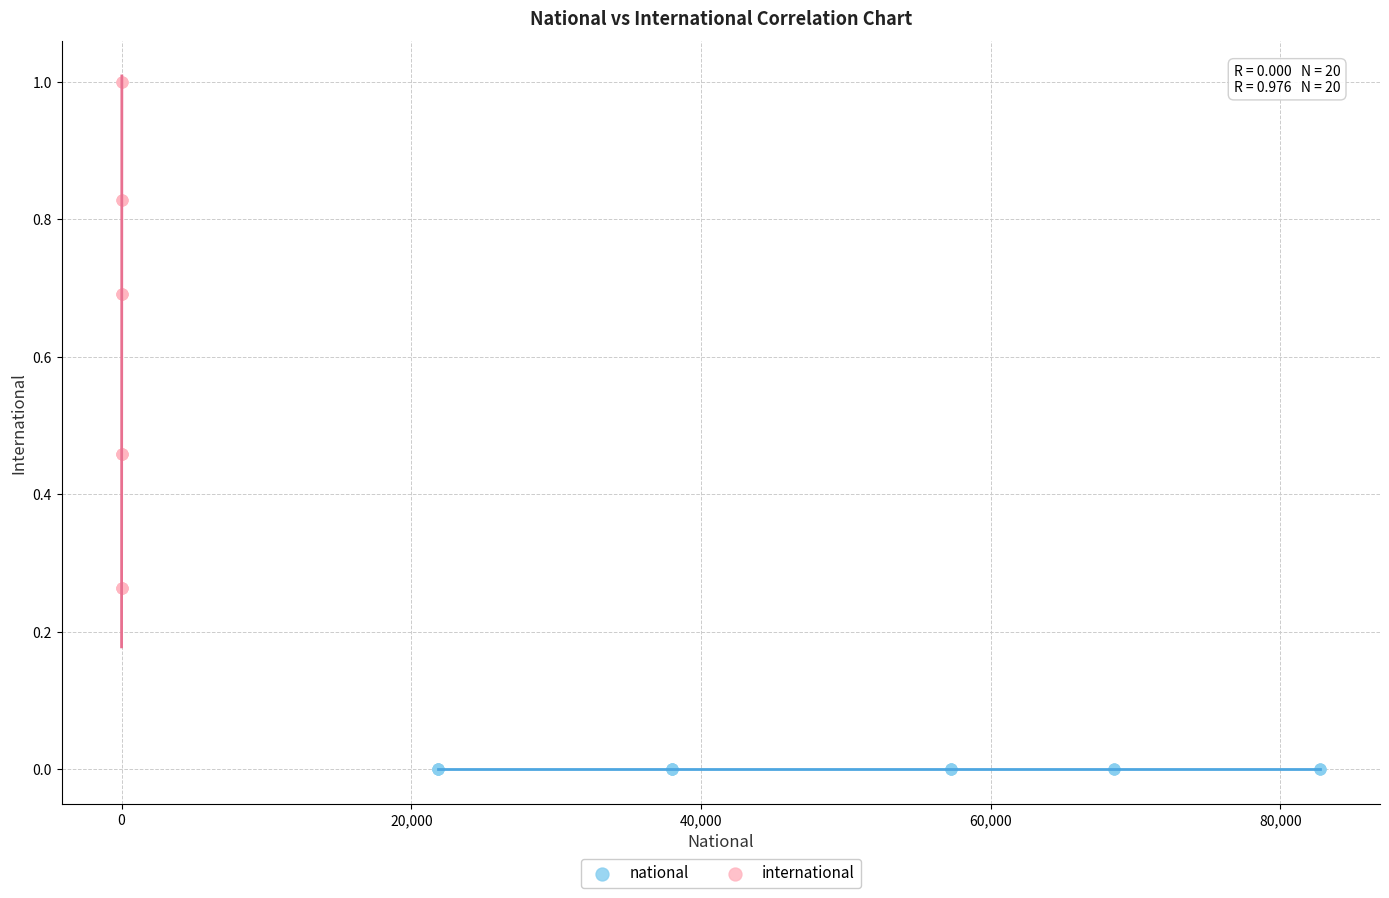

Which series reaches the minimum Y coordinate?

national